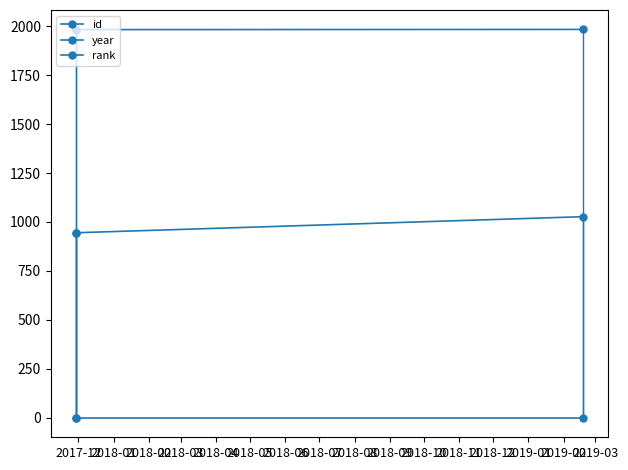

Which category has the lowest value in the rank series?

2017-12